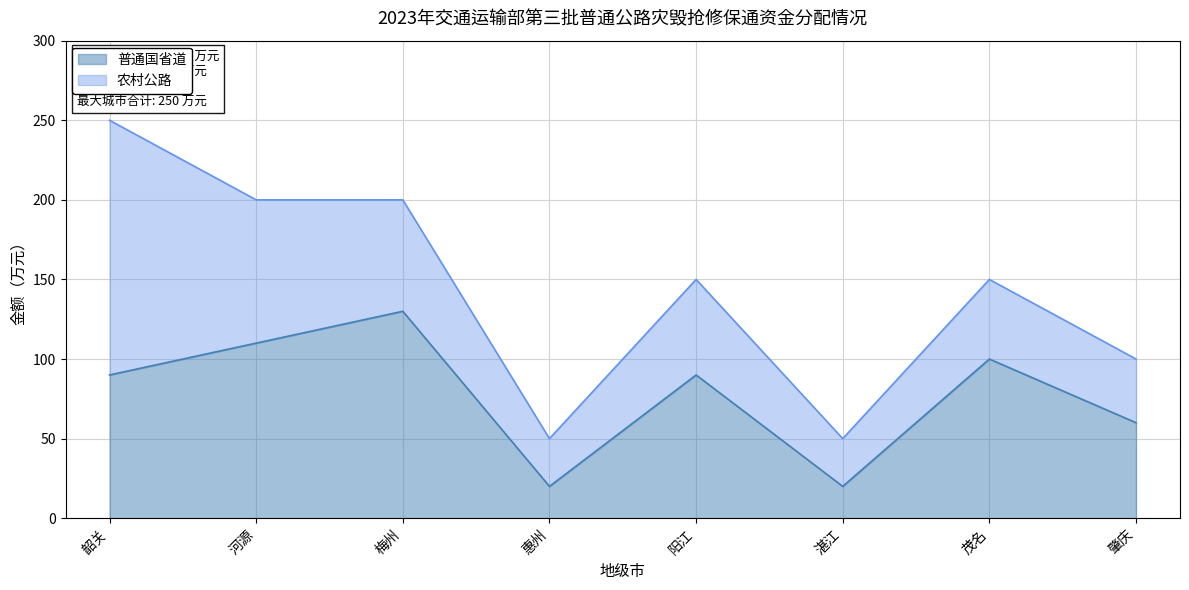

Reading left to right, extract all data points from this chart.

韶关=90	河源=110	梅州=130	惠州=20	阳江=90	湛江=20	茂名=100	肇庆=60